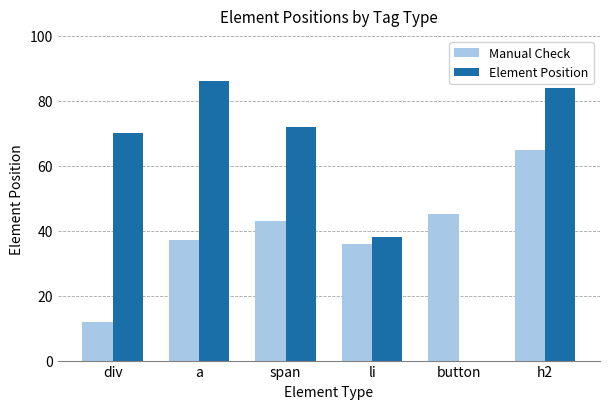

How many data points does each series have?

6